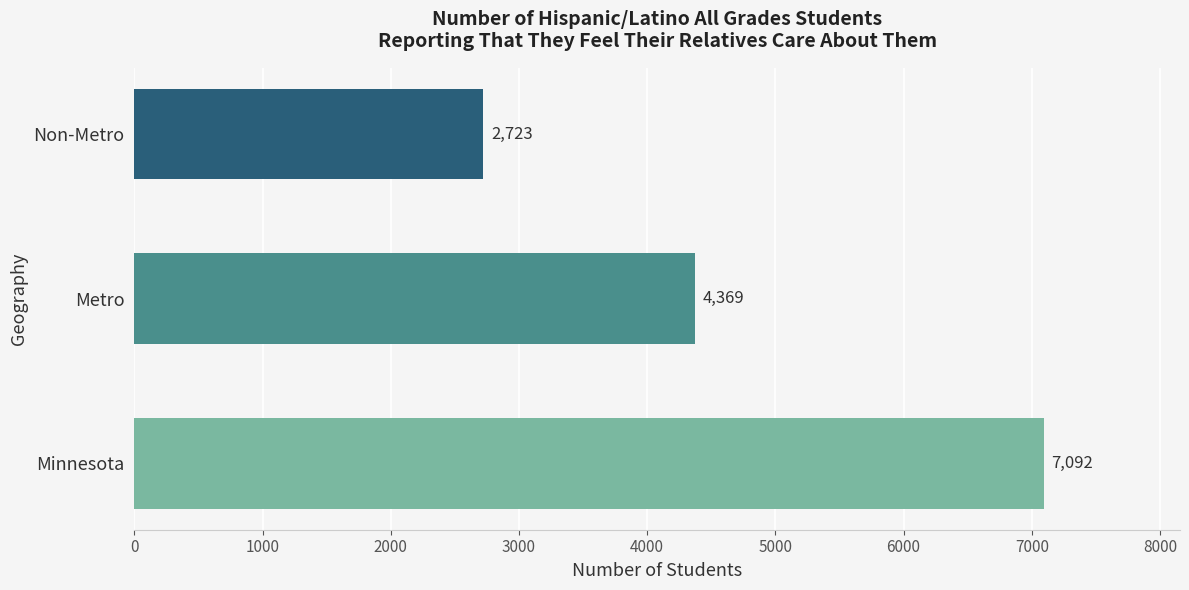

Rank the categories by value from highest to lowest.

Minnesota, Metro, Non-Metro